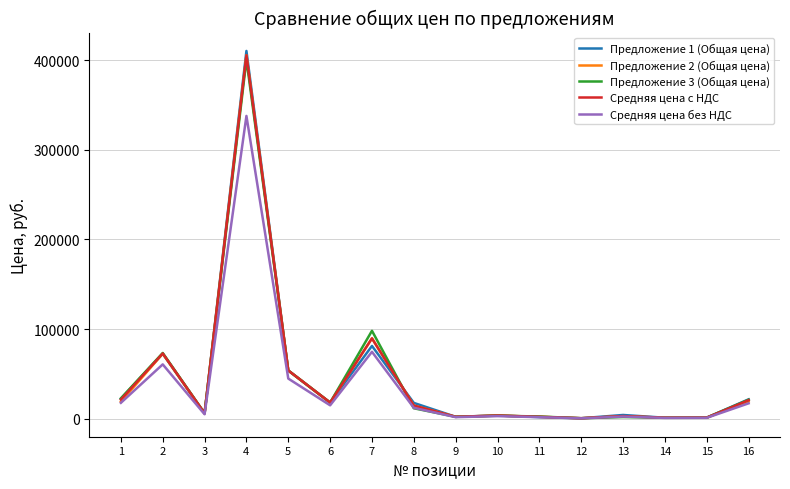

Does the chart display data point markers on the line(s)?

No